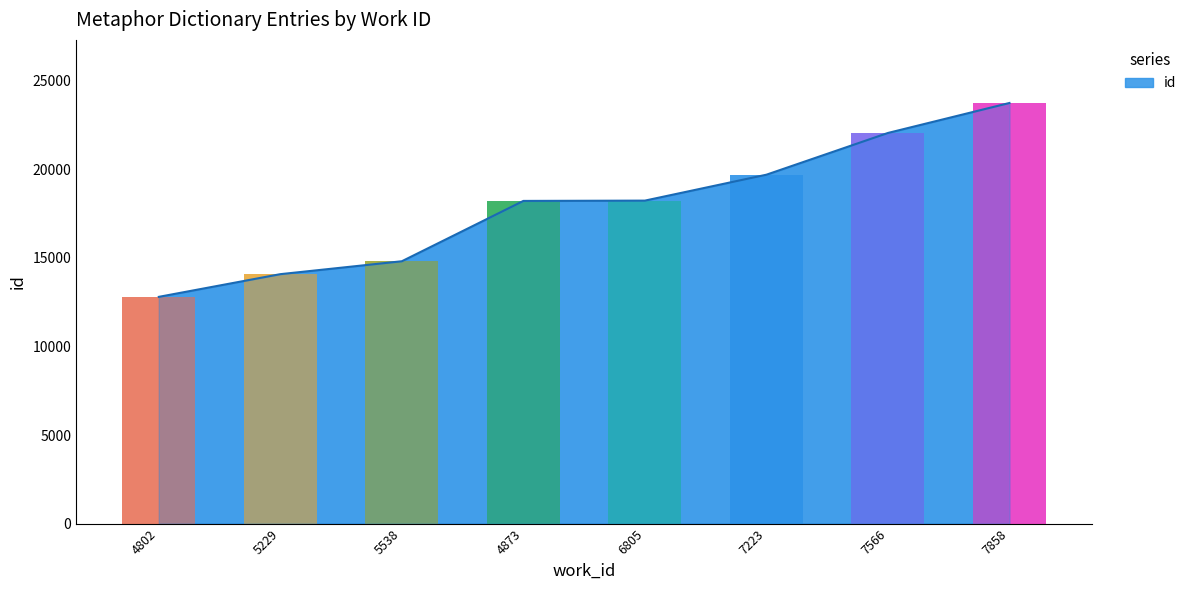

What is the ratio of the value at 4802 to the value at 7566?

0.6